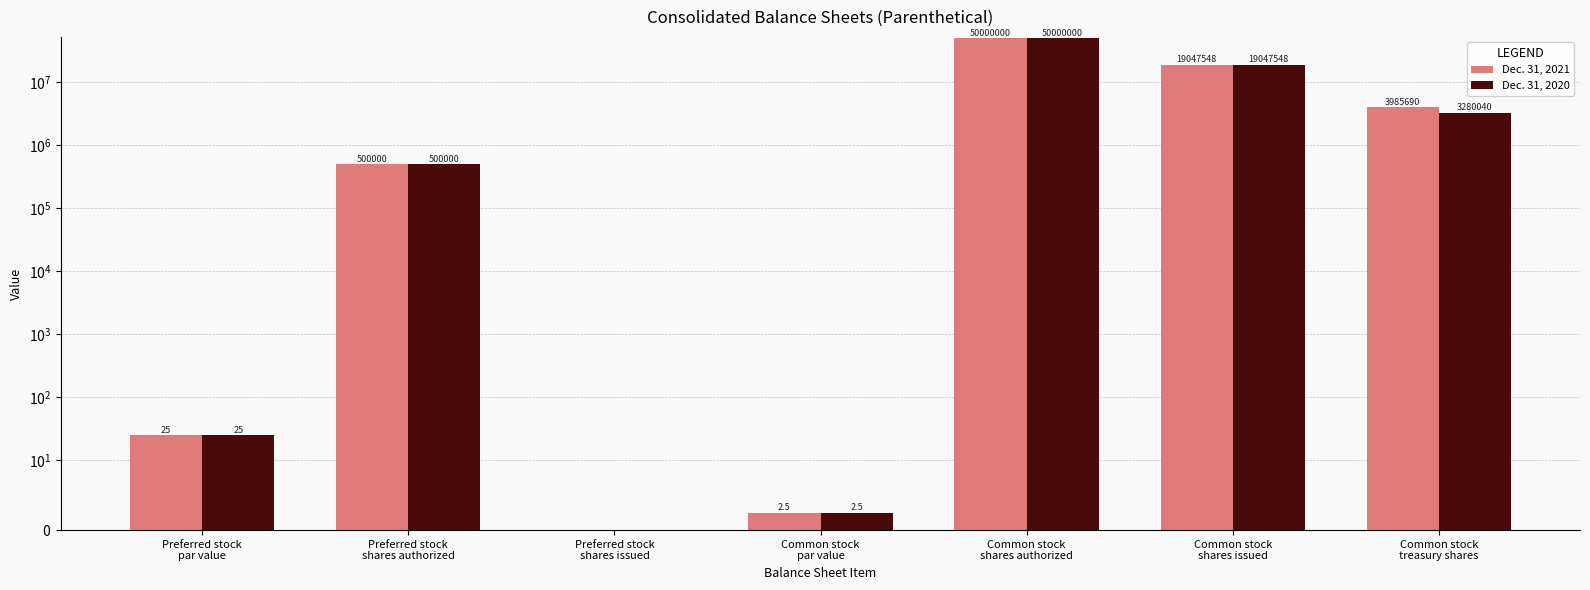

What is the value of the Dec. 31, 2020 bar at the 6th from the left?

19047548.0